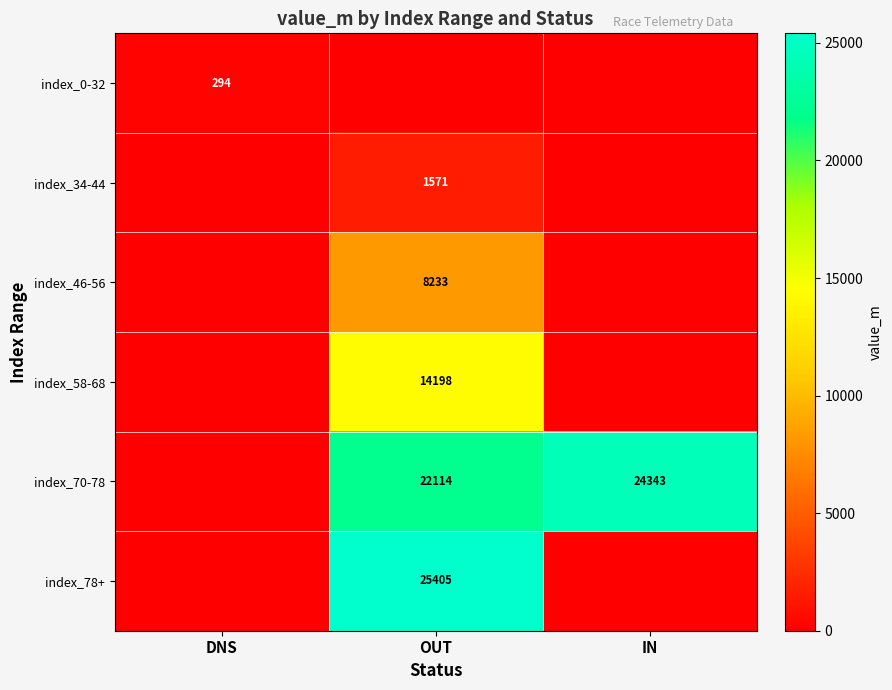

Is it true that index_70-78 equals 24343 at IN?

True